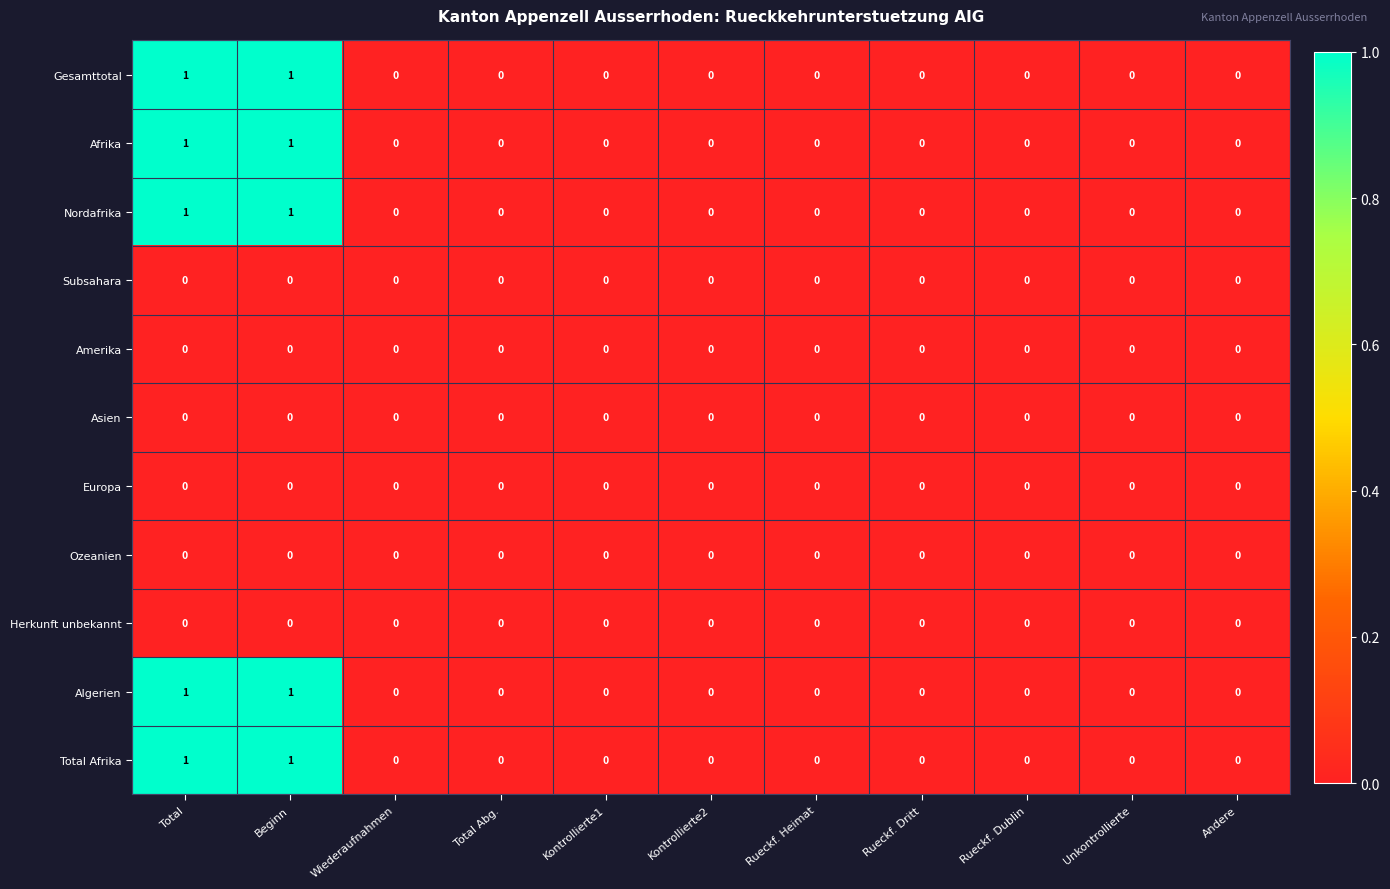

The value of Gesamttotal at Andere is 0. True or false?

True